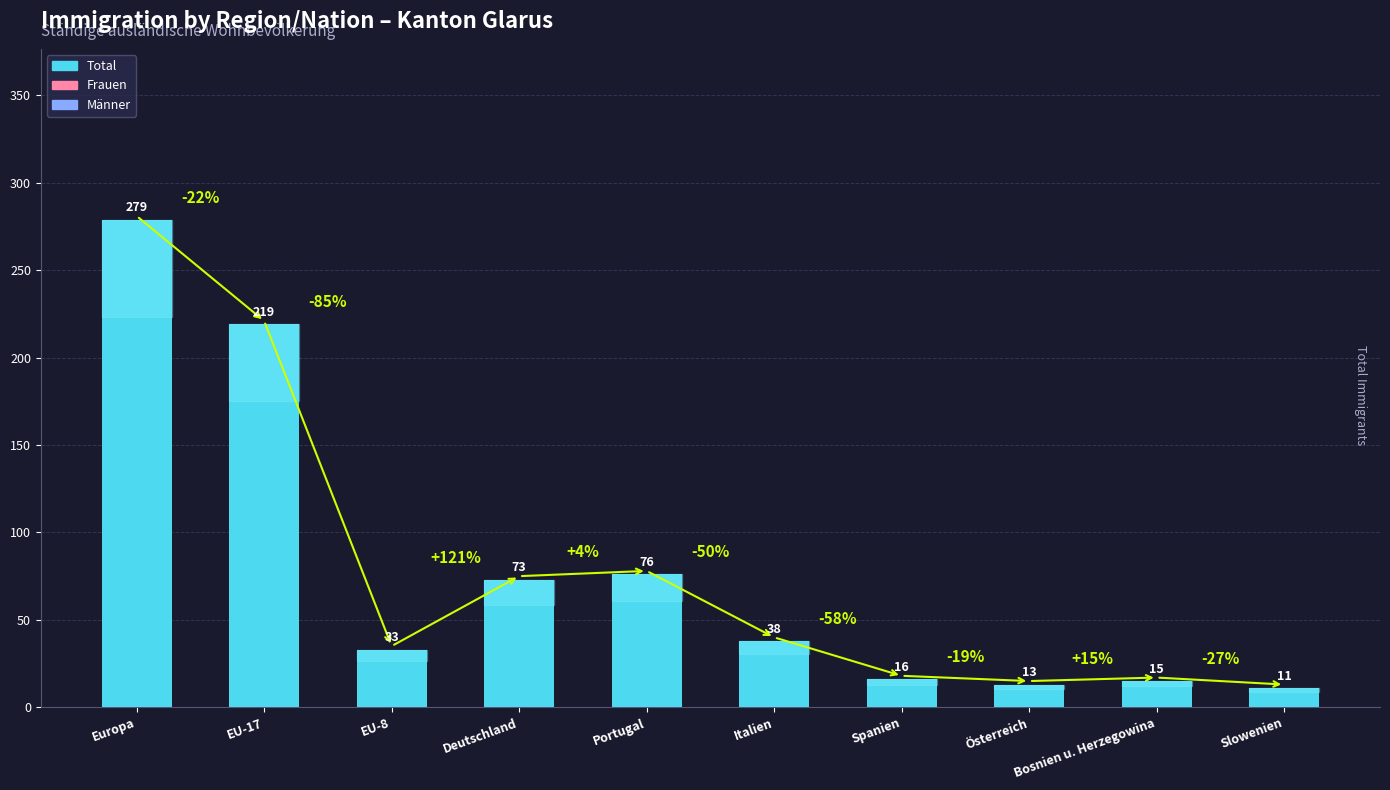

Between Deutschland and Spanien, which is larger?

Deutschland